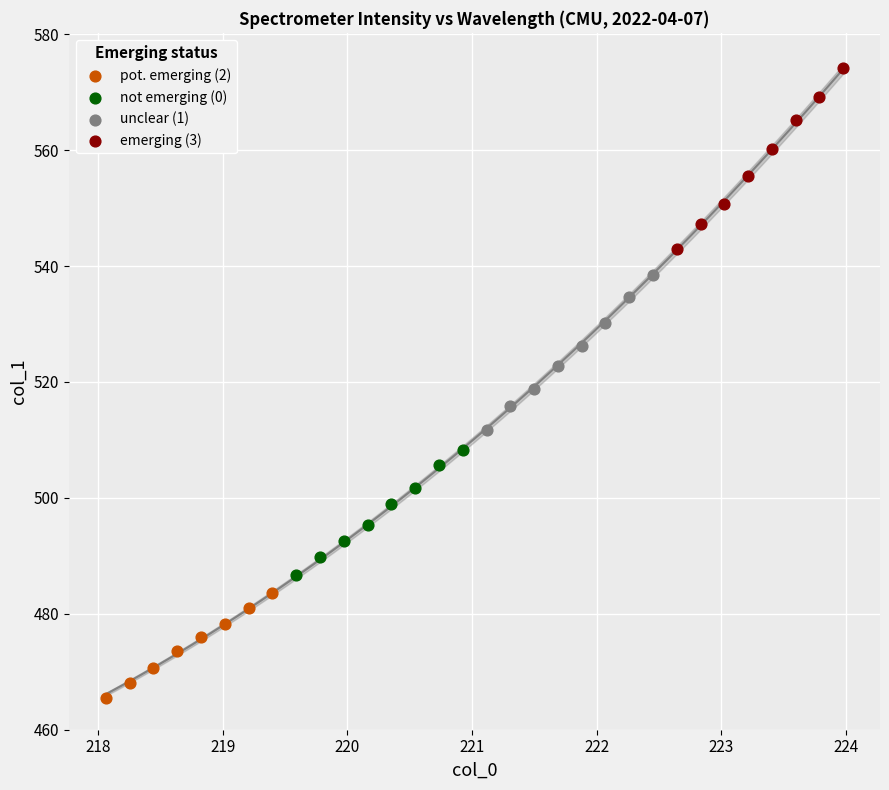

What are all the series names shown in the legend?

pot. emerging (2), not emerging (0), unclear (1), emerging (3)